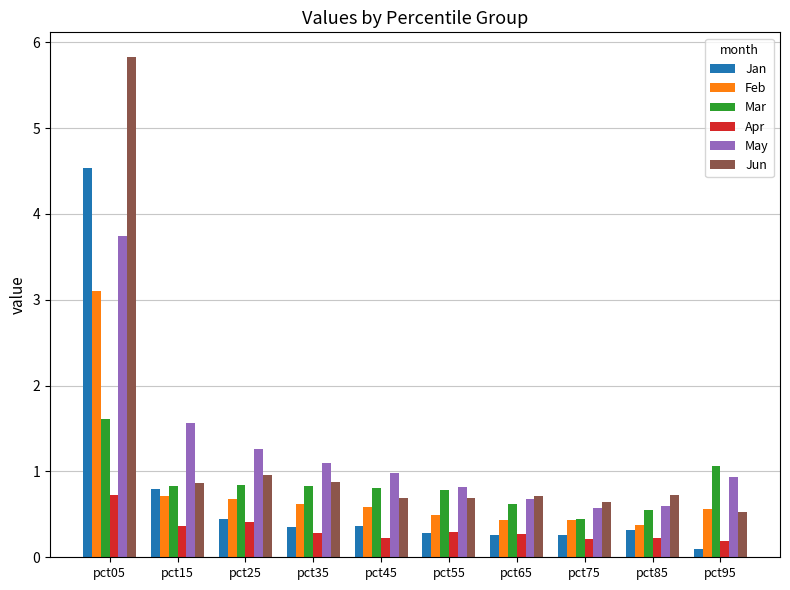

Where is May nearest to the value 2?

pct15